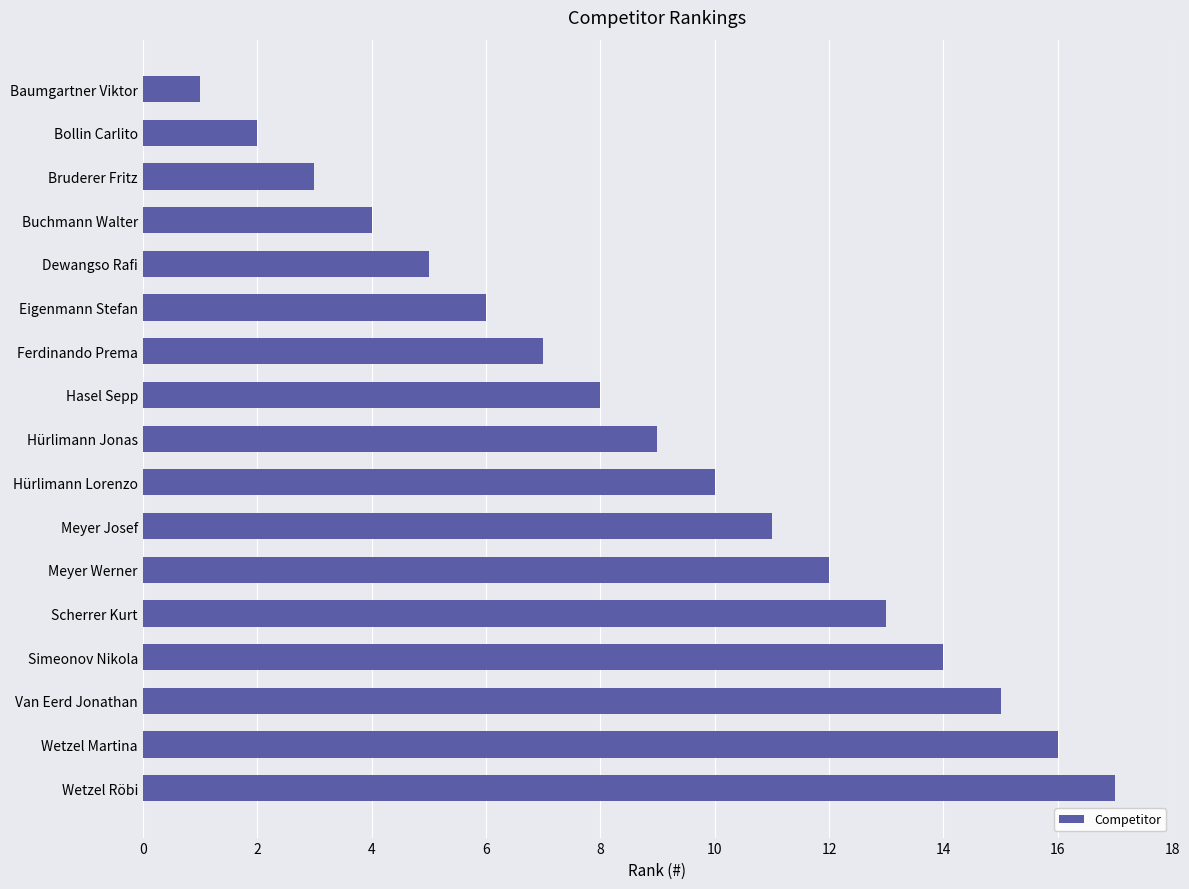

What is the change in value from Meyer Josef to Meyer Werner?

+1